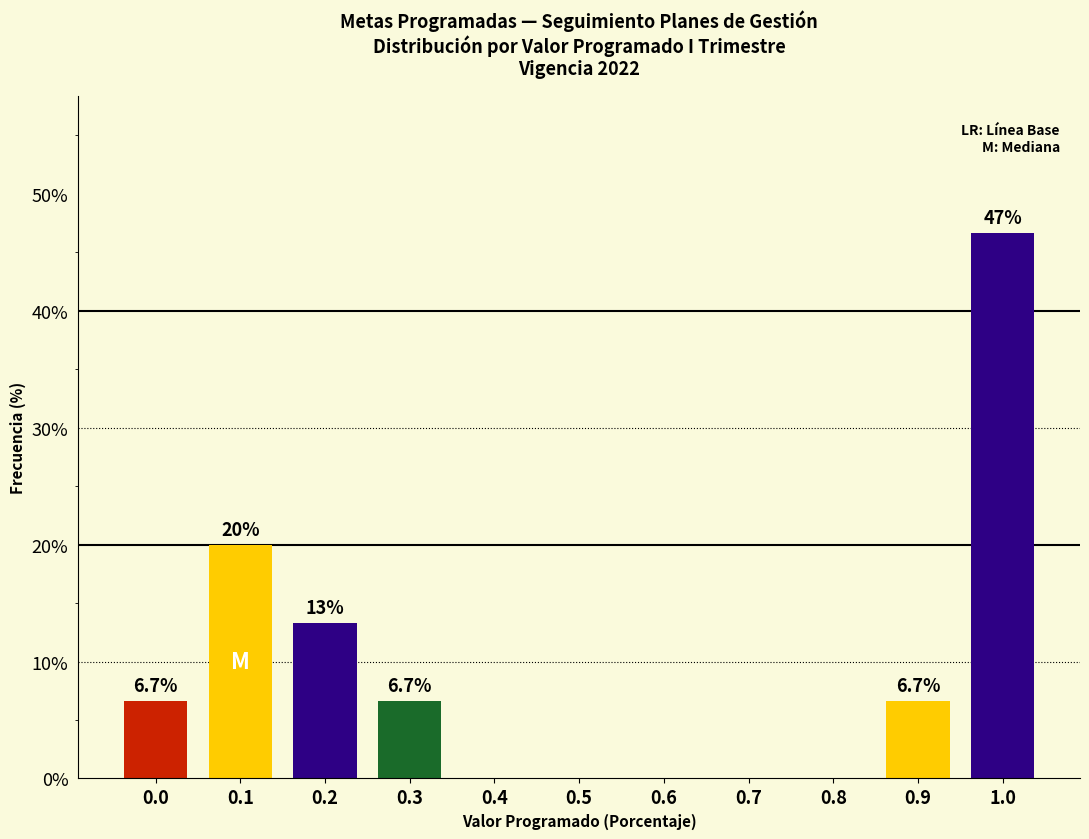

Reading left to right, what are all the values shown in this chart?

0.0=6.7	0.1=20.0	0.2=13.3	0.3=6.7	0.4=0.0	0.5=0.0	0.6=0.0	0.7=0.0	0.8=0.0	0.9=6.7	1.0=46.7